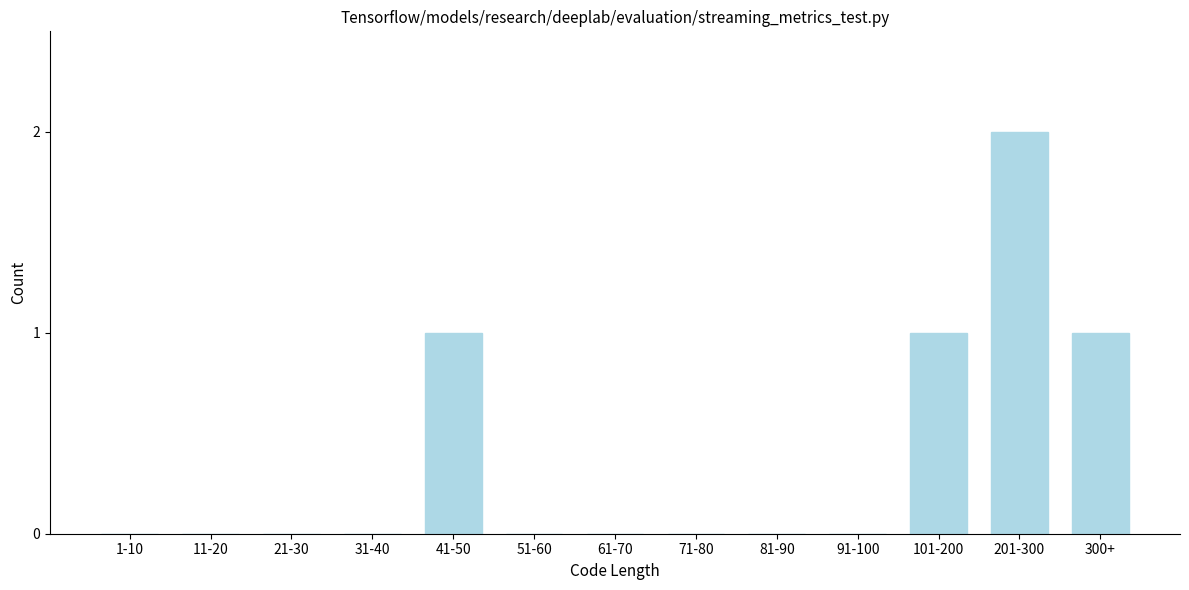

Reading right to left, extract all data points from this chart.

300+=1	201-300=2	101-200=1	91-100=0	81-90=0	71-80=0	61-70=0	51-60=0	41-50=1	31-40=0	21-30=0	11-20=0	1-10=0